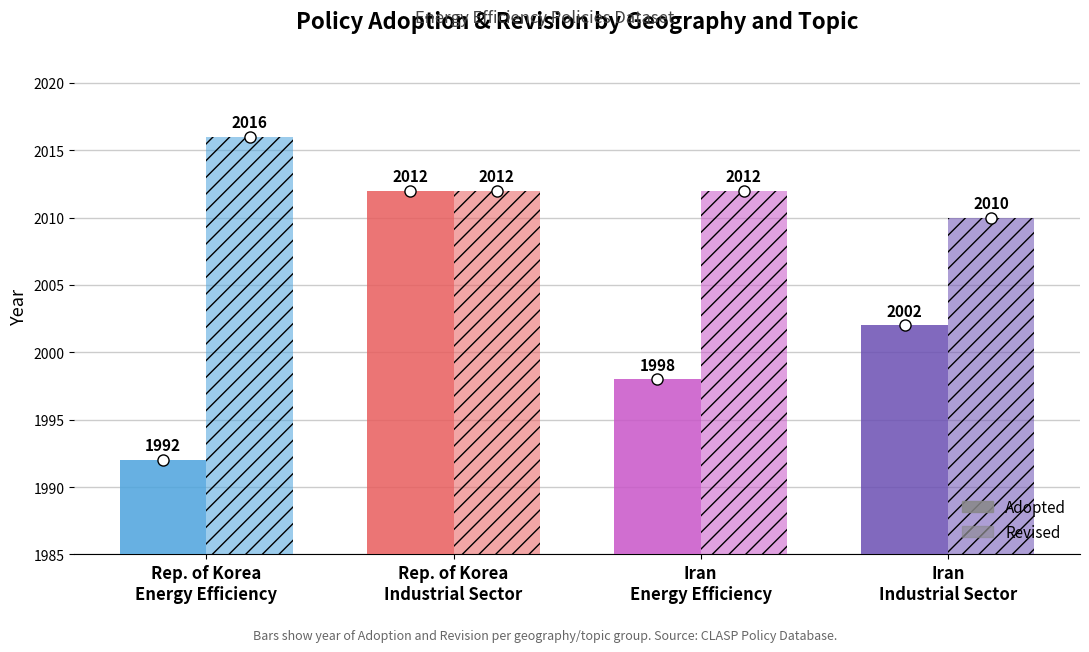

What is the sum of the Revised values at Energy Efficiency and Energy Efficiency, Industrial Sector?

4028